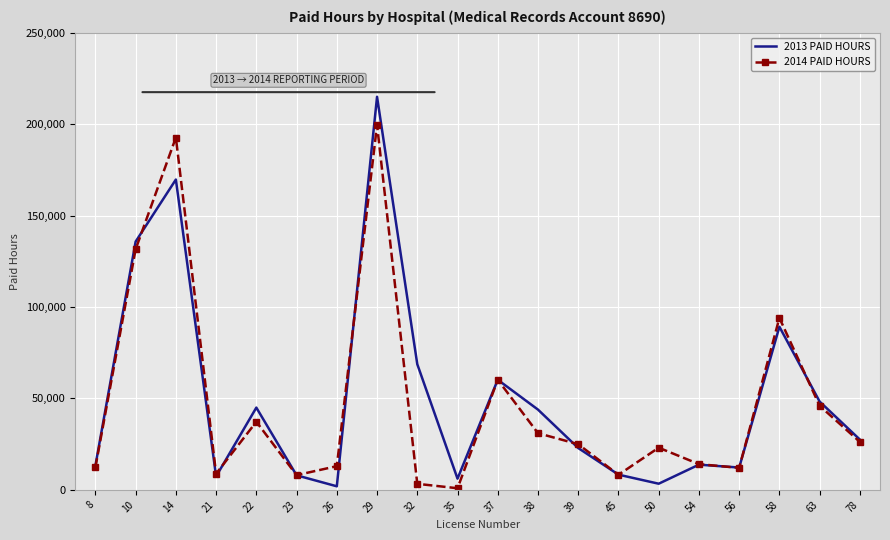

What is the sum of all 2013 PAID HOURS values?

1000500